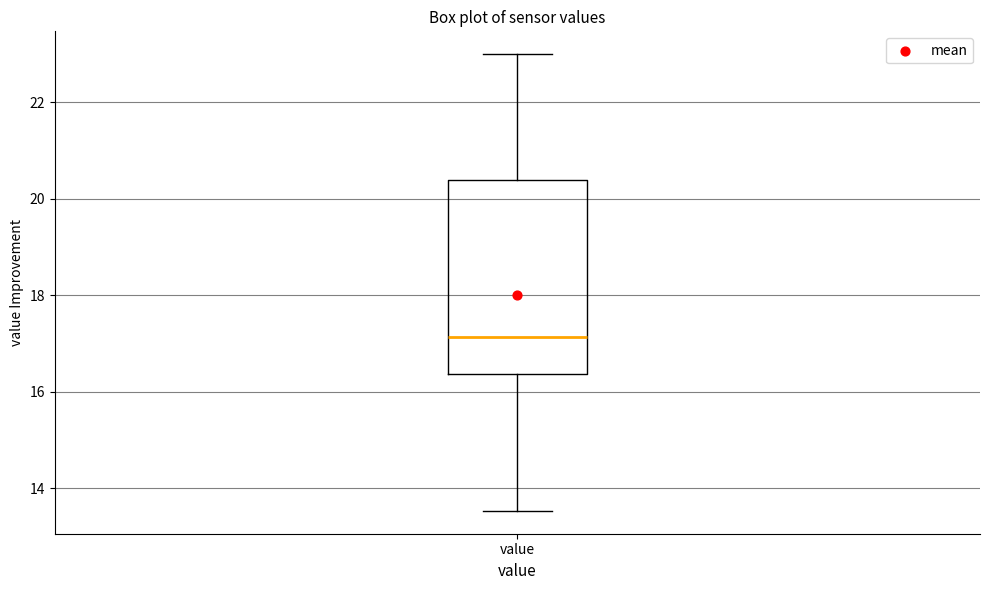

Read this box plot against the y-axis: the position of the median line, the range covered by the box, and the ends of both whiskers. The values are not printed on the chart, so give them approximately, as read against the axis.

median 17.2, box 16.4 to 20.4, whiskers 13.6 to 23.0